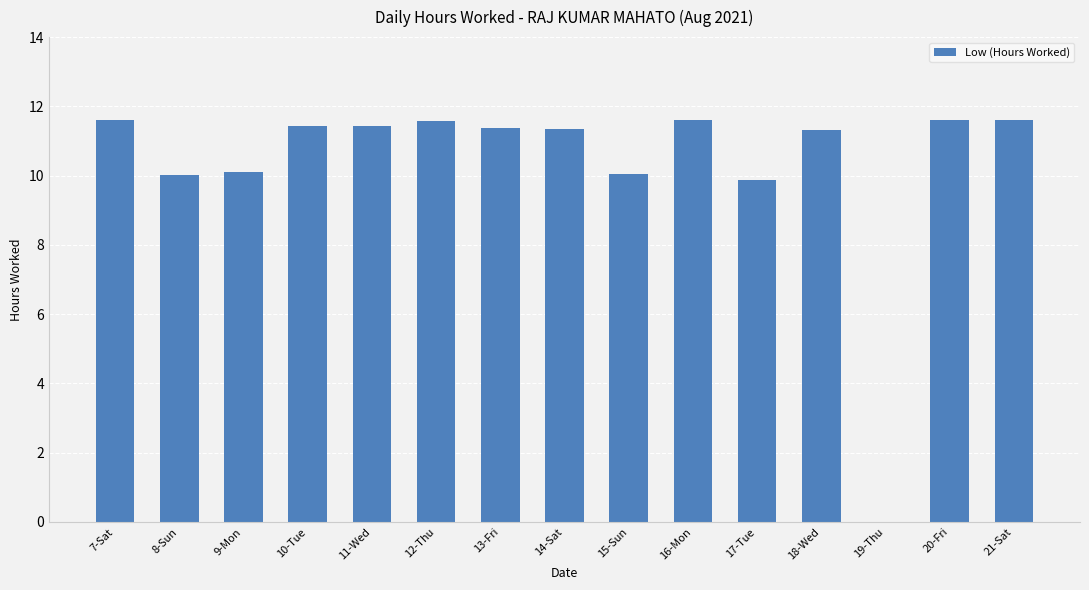

What is the sum of all values?

155.0